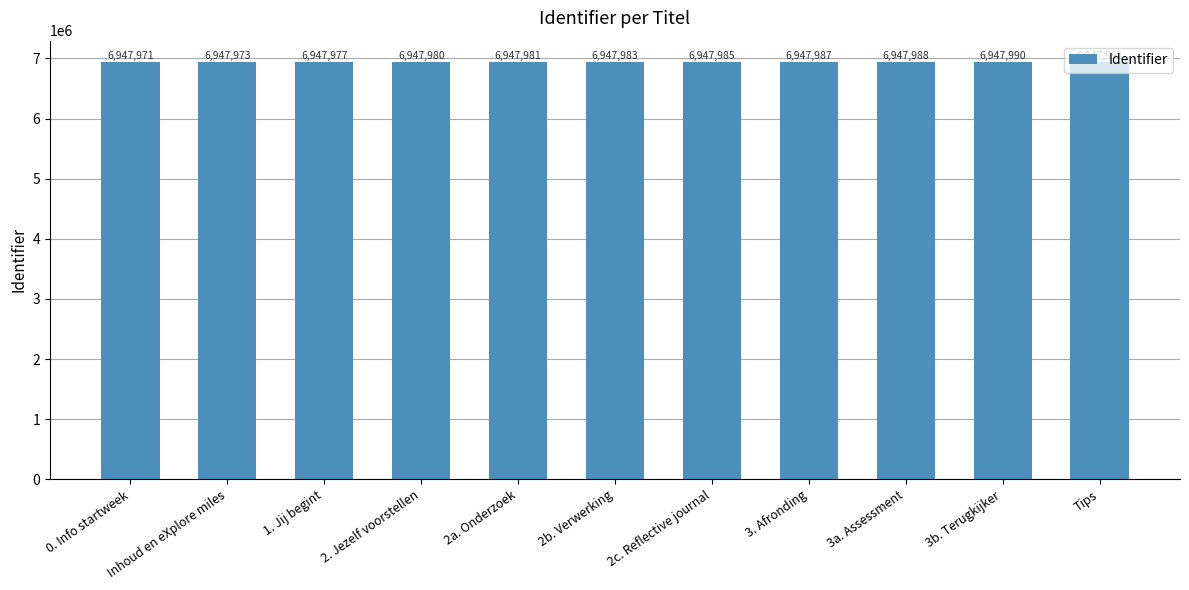

The chart shows a value of 6947981 at 2a. Onderzoek. True or false?

True